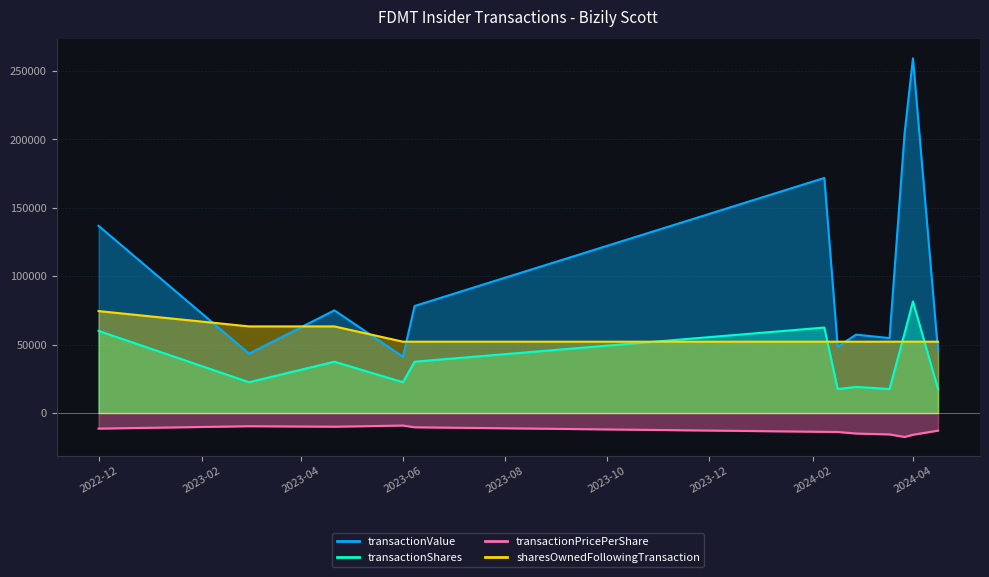

Rank the categories by transactionValue value from highest to lowest.

2024-04-01, 2024-03-27, 2024-02-08, 2022-12-01, 2023-06-08, 2023-04-21, 2024-02-27, 2024-03-18, 2024-02-16, 2024-04-16, 2023-03-01, 2023-06-01